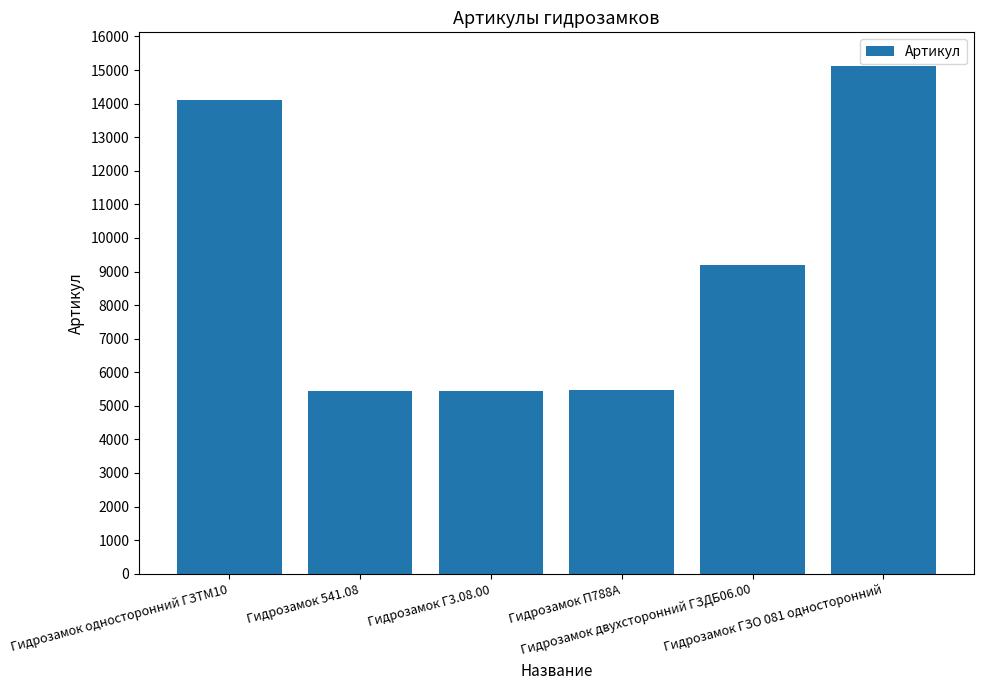

What is the label of the 2nd bar from the left?

Гидрозамок 541.08